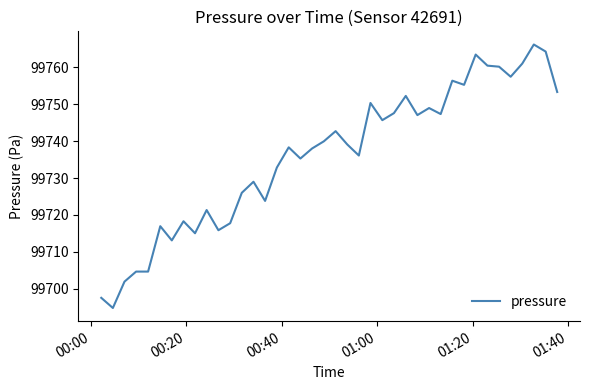

Does the chart have visible grid lines?

No